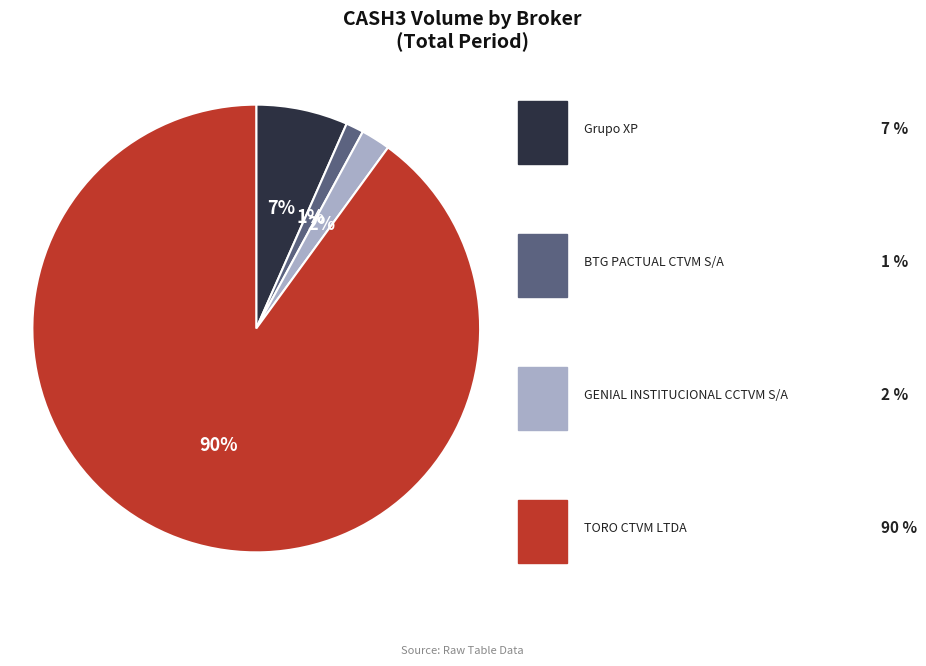

To the nearest percent, what is the difference between the largest and smallest slice percentages?

89%